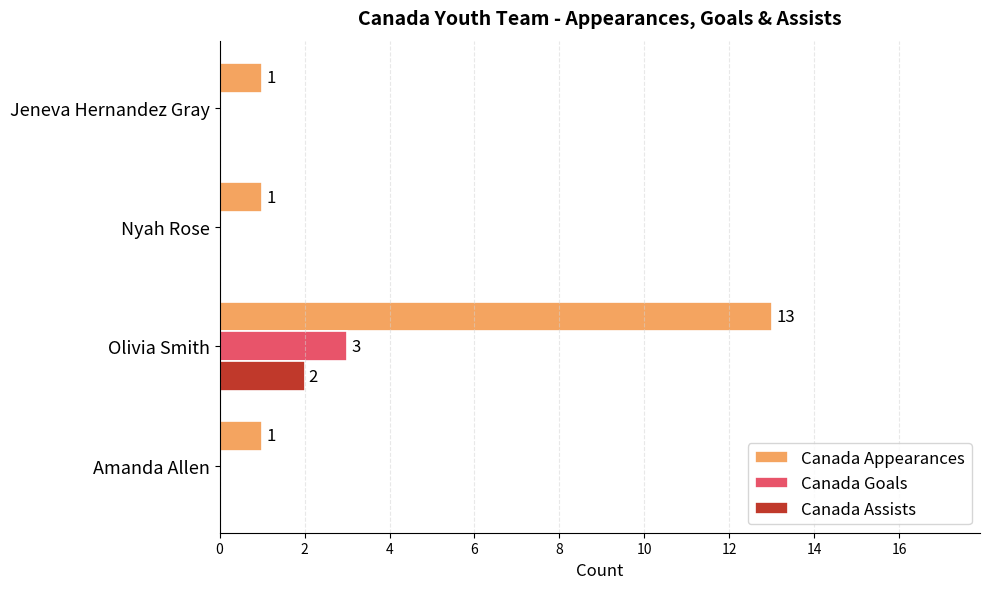

Which label corresponds to the largest value in the chart?

Olivia Smith